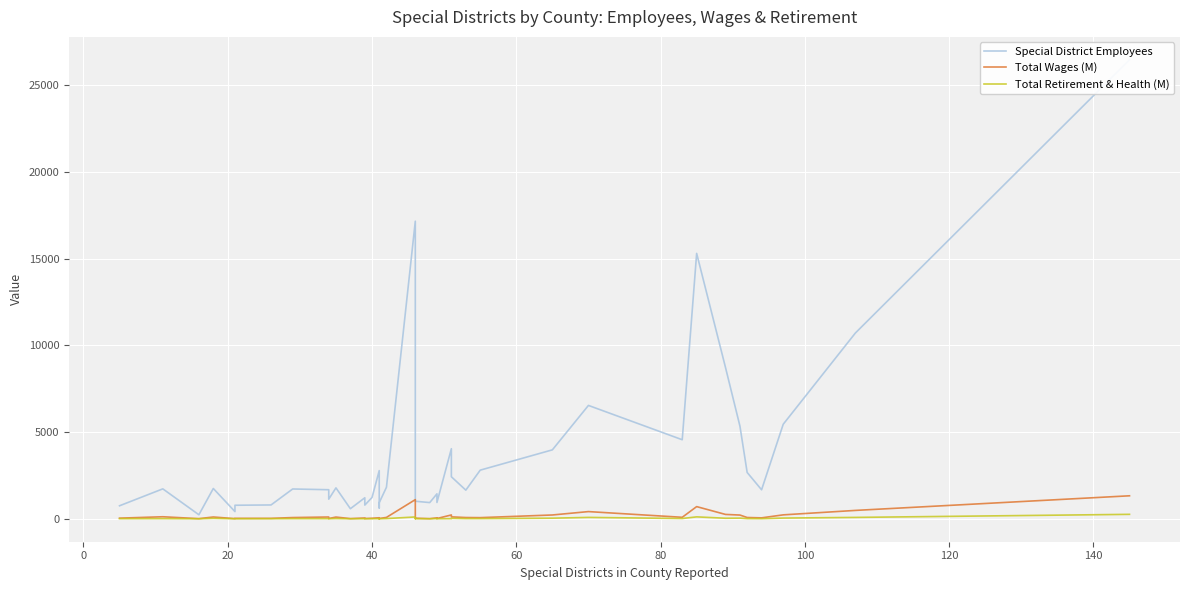

What are all the series names shown in the legend?

Special District Employees, Total Wages (M), Total Retirement & Health (M)